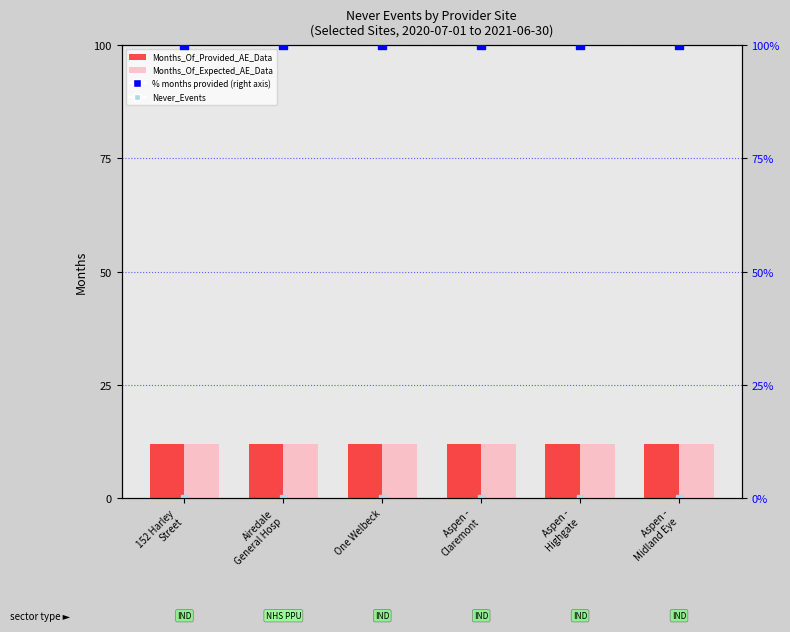

At which category is the sum across all series the highest?

152 Harley
Street